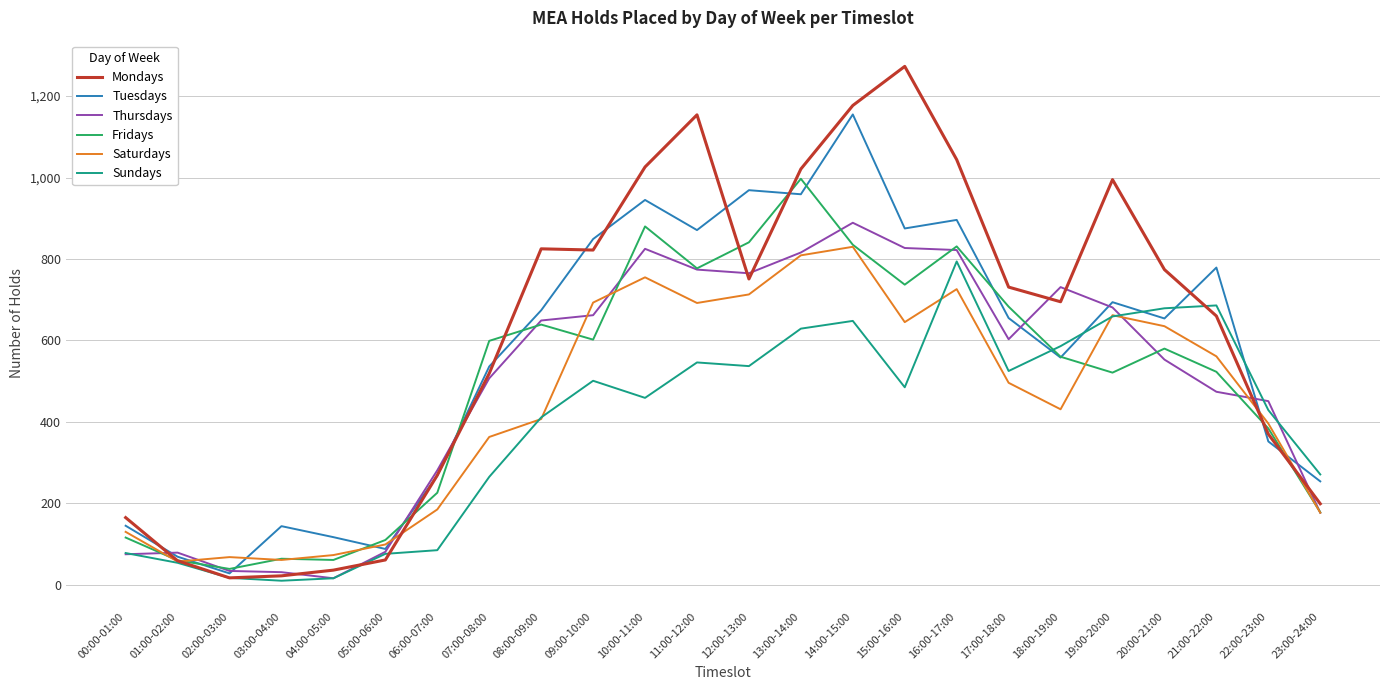

Between 06:00-07:00 and 11:00-12:00, which series saw the biggest shift?

Mondays